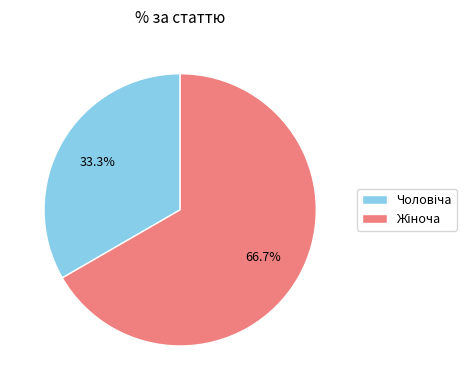

Count the number of slices in the pie.

2